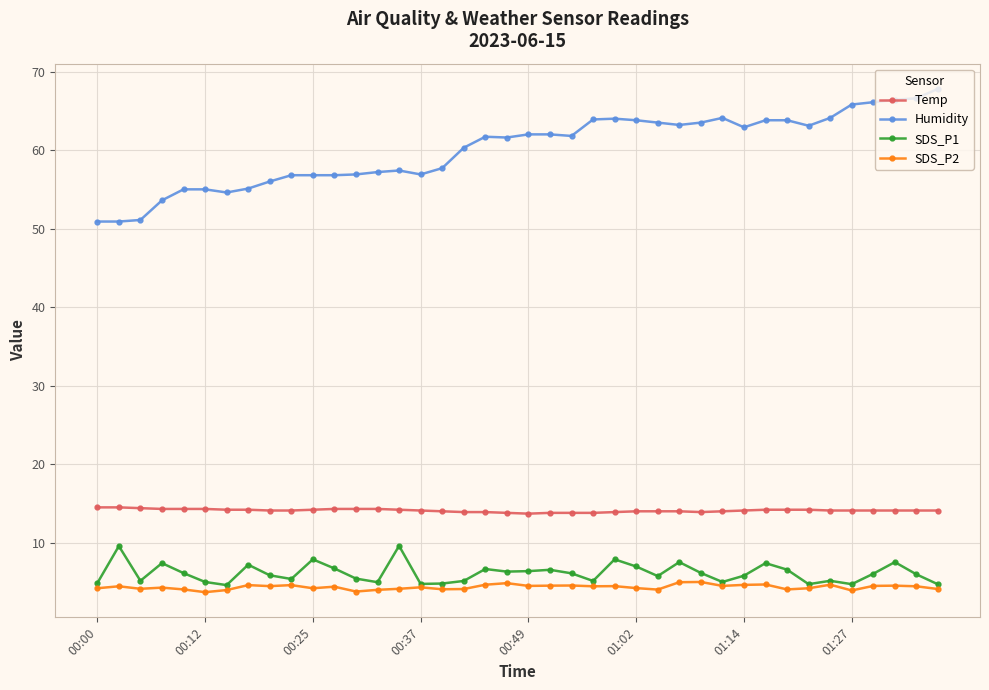

What is the value of the SDS_P2 point at the 13th from the left?

3.8